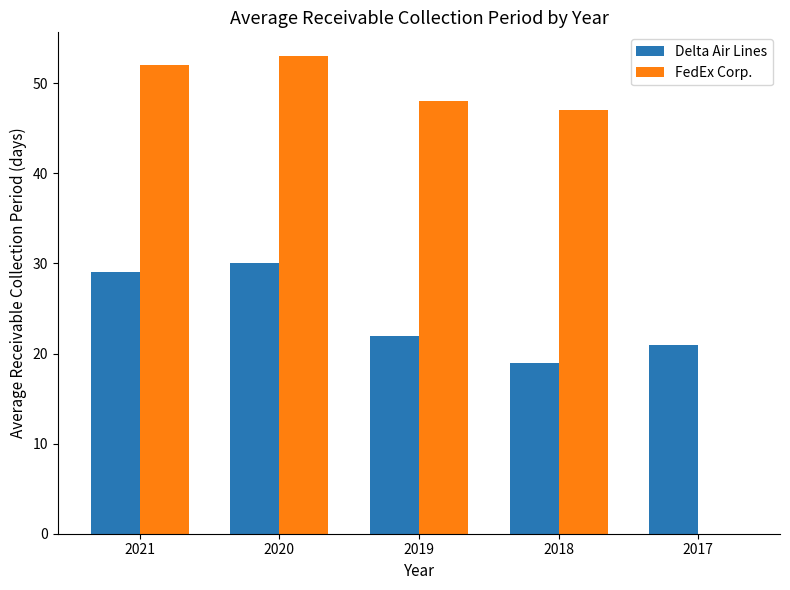

What is the highest value of the FedEx Corp. series?

53